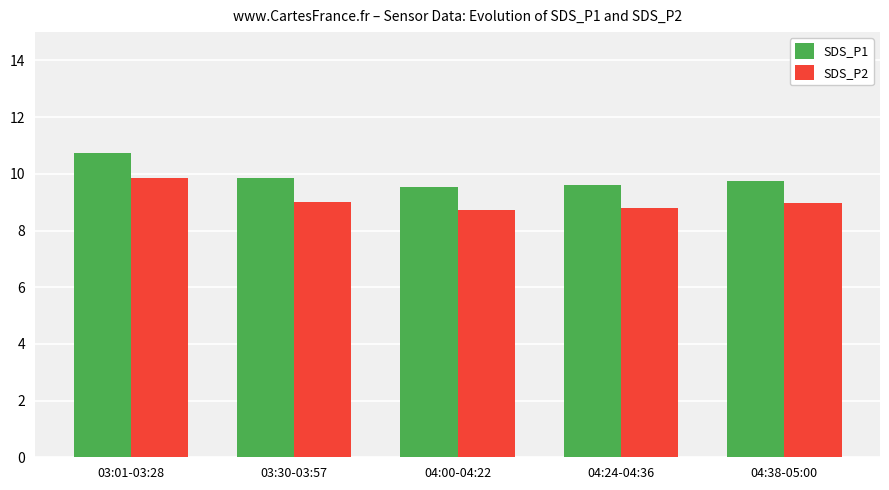

At which category is the sum across all series the highest?

03:01-03:28